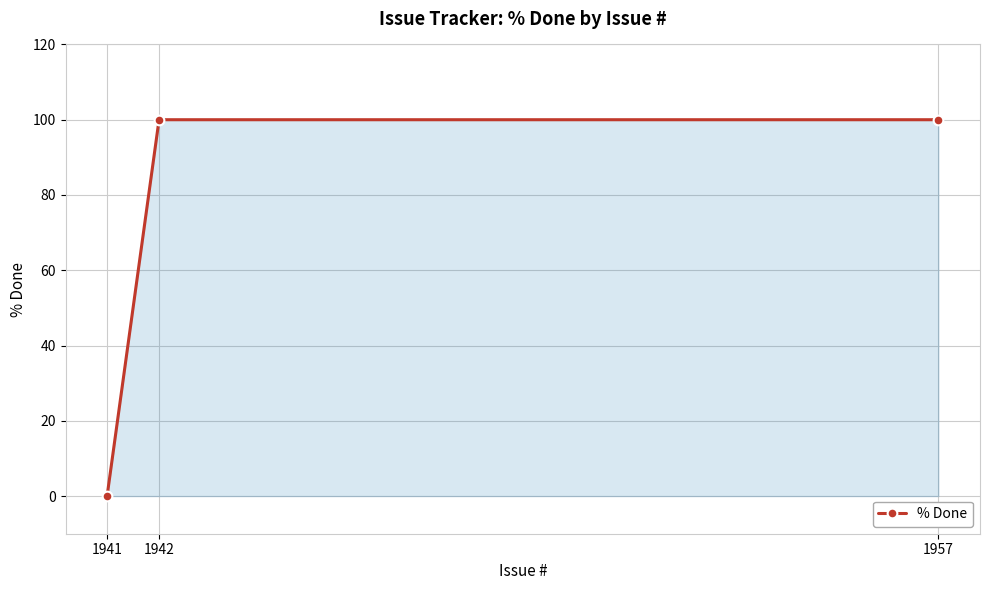

Reading left to right, transcribe all the data shown in this chart.

0	100	100